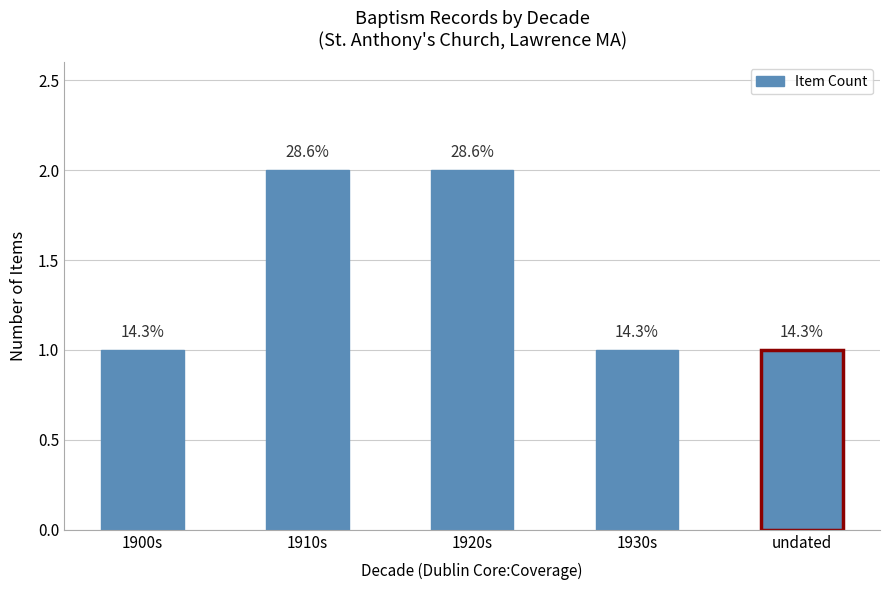

How many bars are there in total?

5